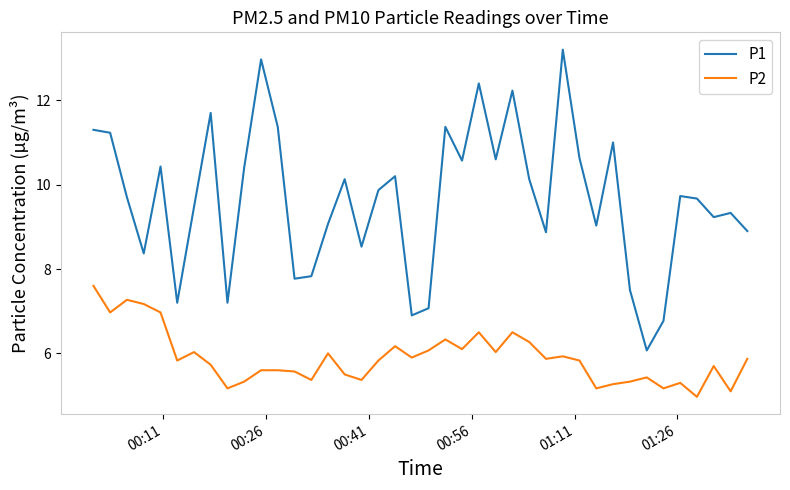

What is the maximum value shown in the chart?

13.2